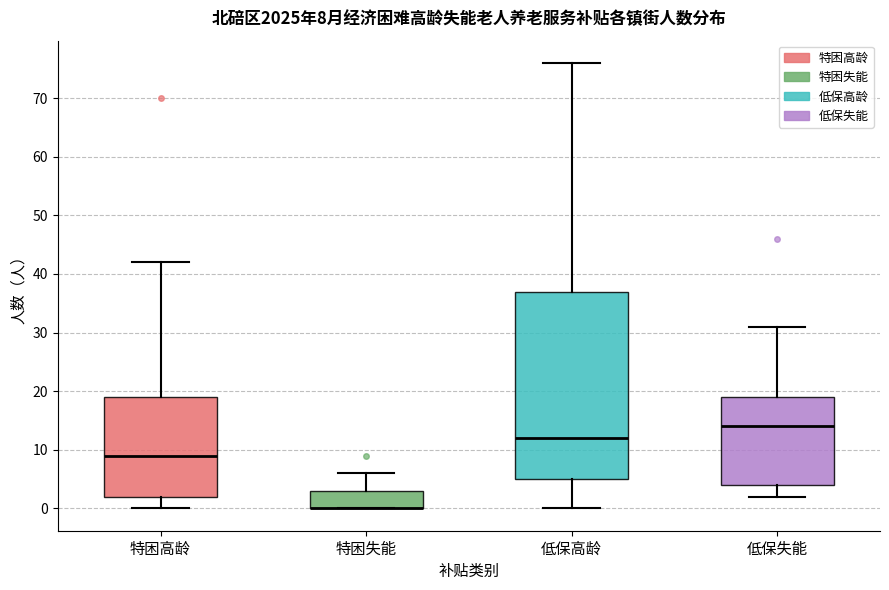

Which box is the tallest, from its lower edge to its upper edge?

低保高龄